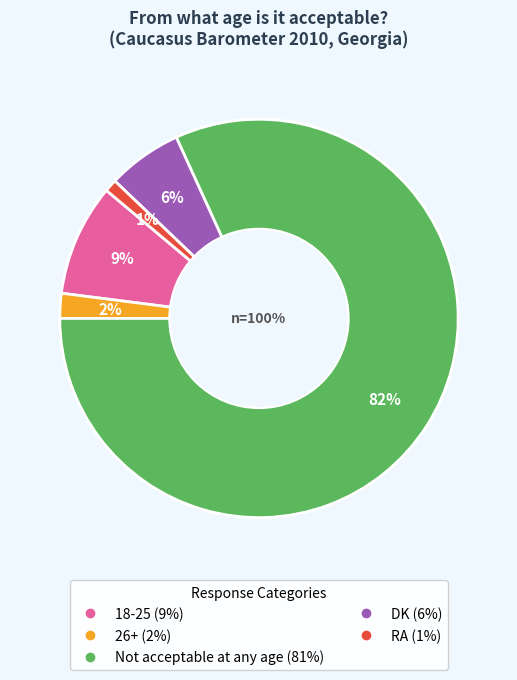

Is the sum of 26+ and 18-25 greater than half?

No